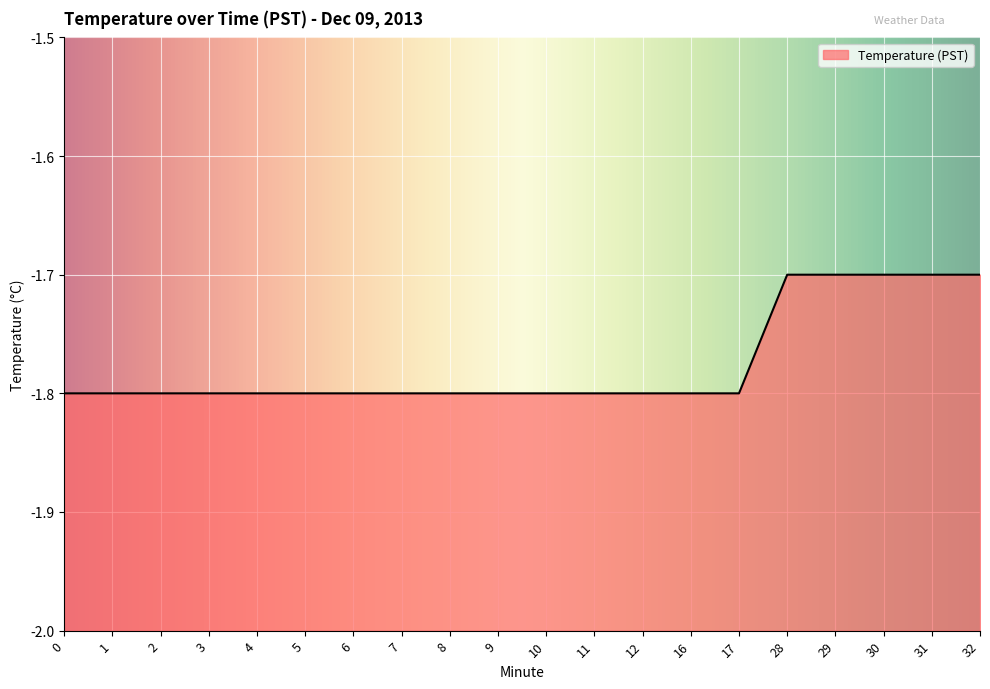

What is the value of the 6th point from the left?

-1.8